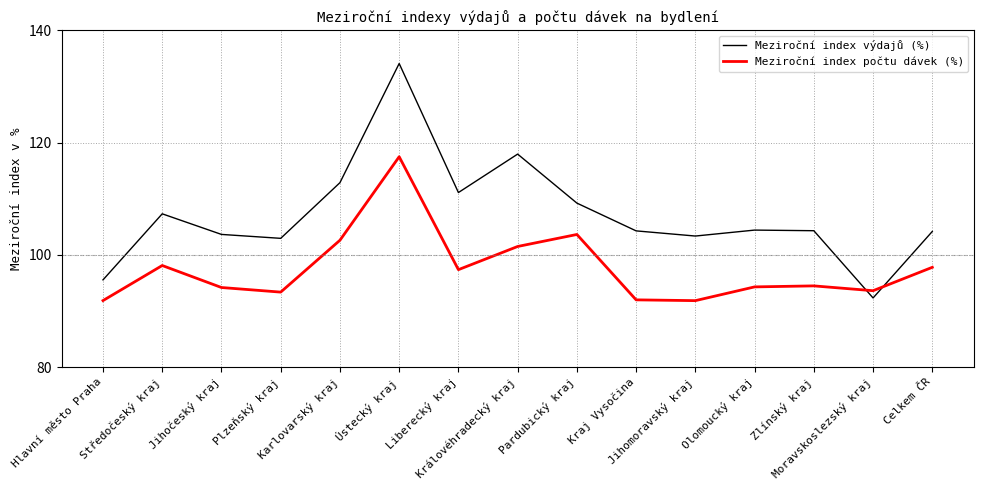

The value of Meziroční index počtu dávek (%) at Zlínský kraj is 149.2. True or false?

False